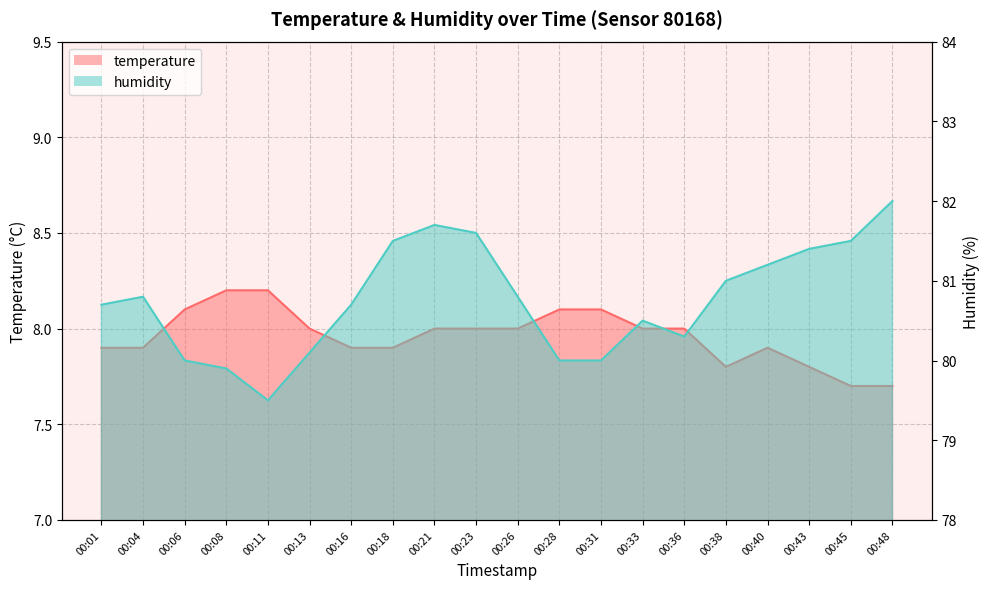

Reading left to right, list all the values displayed in this chart.

temperature: 7.9	7.9	8.1	8.2	8.2	8.0	7.9	7.9	8.0	8.0	8.0	8.1	8.1	8.0	8.0	7.8	7.9	7.8	7.7	7.7
humidity: 80.7	80.8	80.0	79.9	79.5	80.1	80.7	81.5	81.7	81.6	80.8	80.0	80.0	80.5	80.3	81.0	81.2	81.4	81.5	82.0